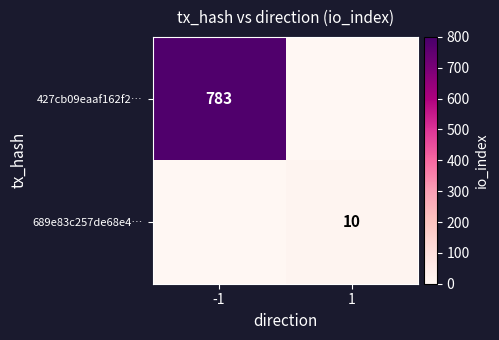

What is the sum of all 689e83c257de68e4… values?

10